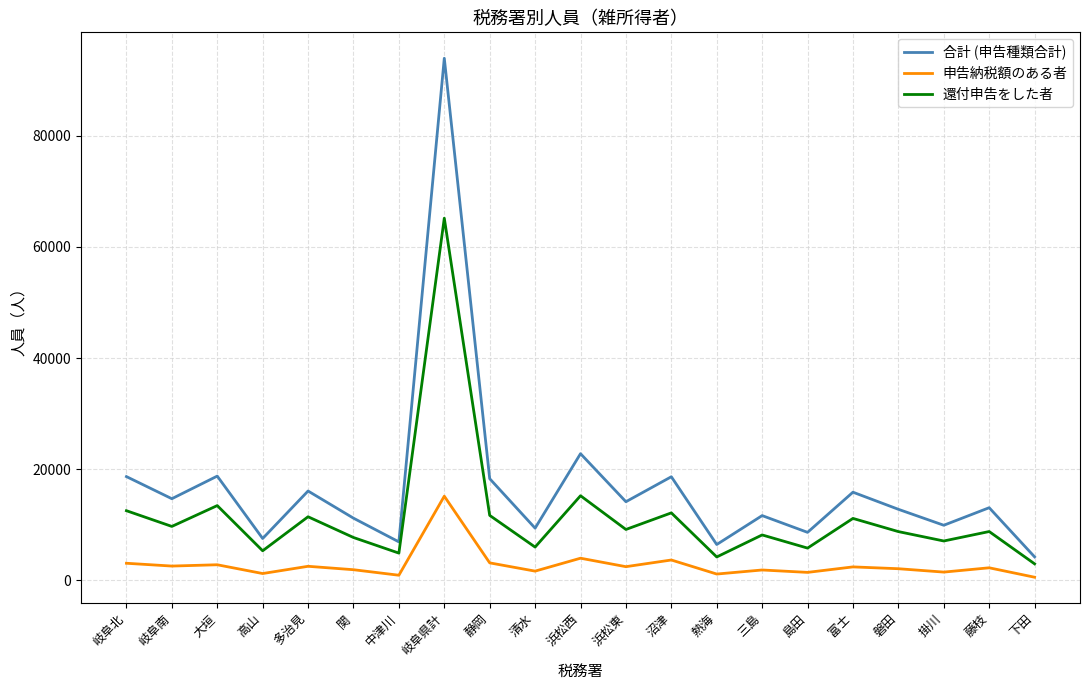

What is the difference between the maximum and minimum values in the 還付申告をした者 series?

62160